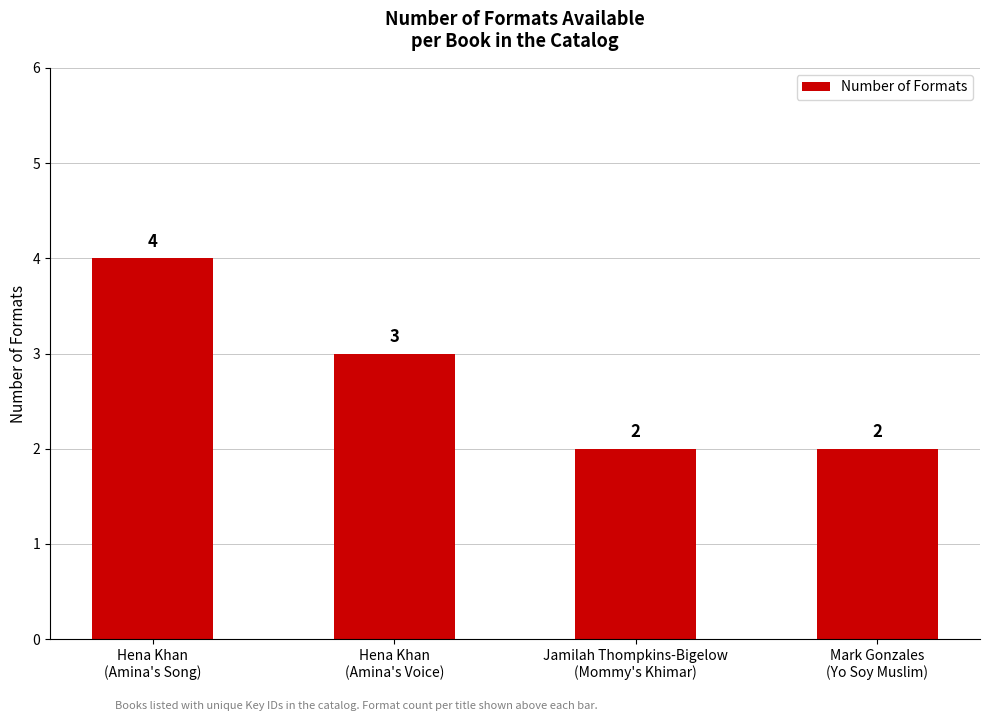

Which label corresponds to the largest value in the chart?

Hena Khan
(Amina's Song)